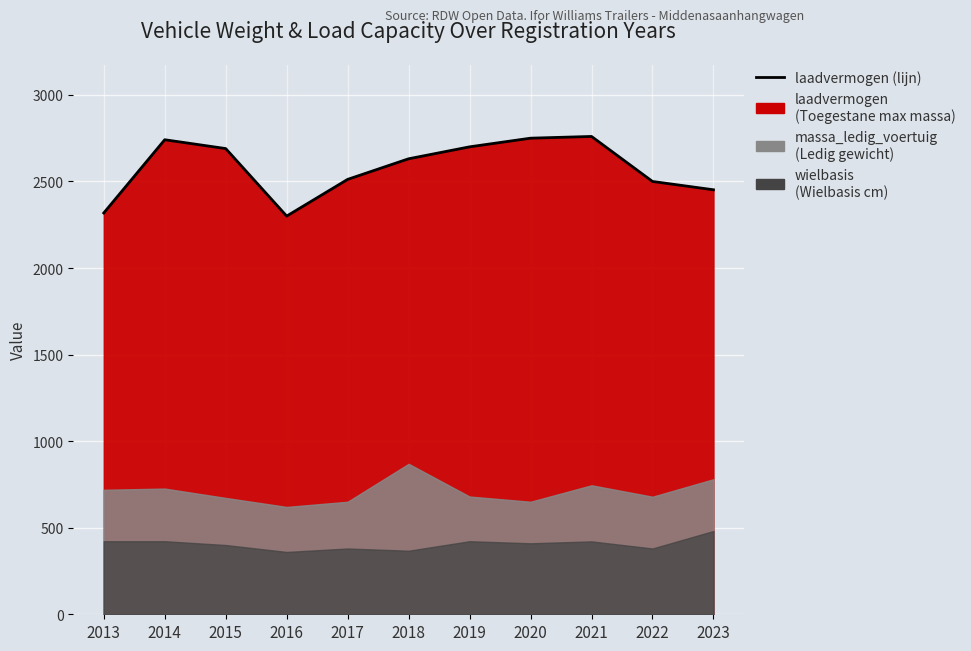

What is the difference between the maximum and minimum values?

460